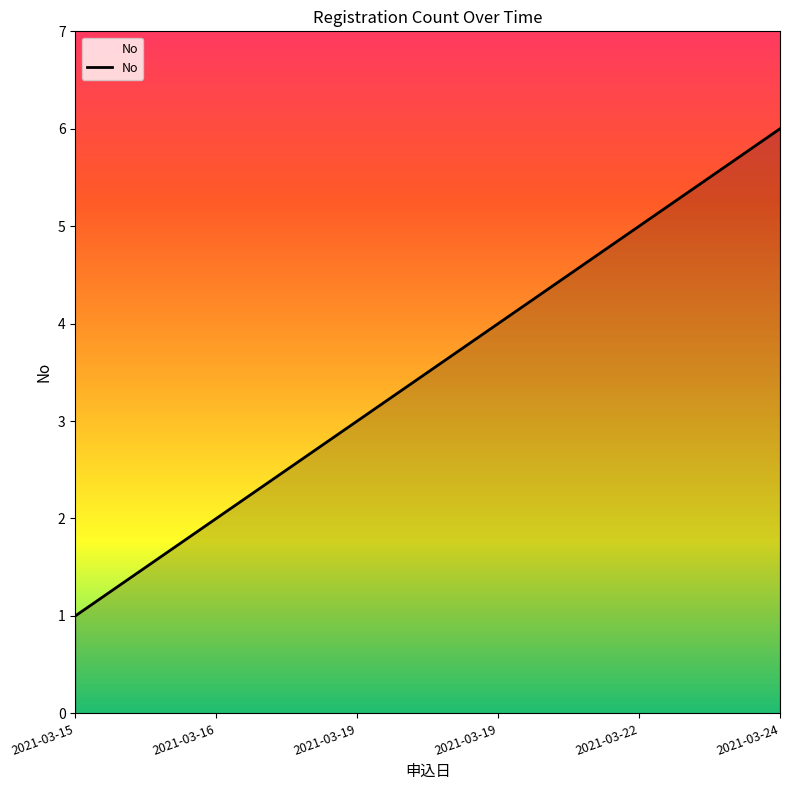

Where does the data first go above 4?

2021-03-22